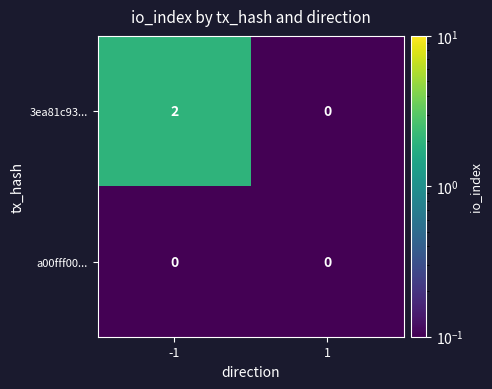

Is it true that 3ea81c93... equals 1 at -1?

False